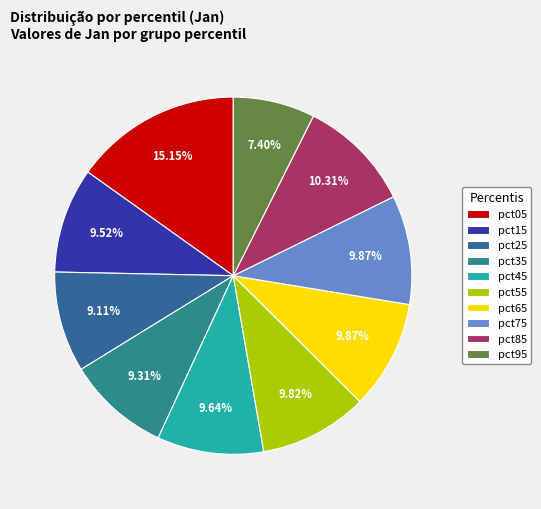

How many slices are in this pie chart?

10